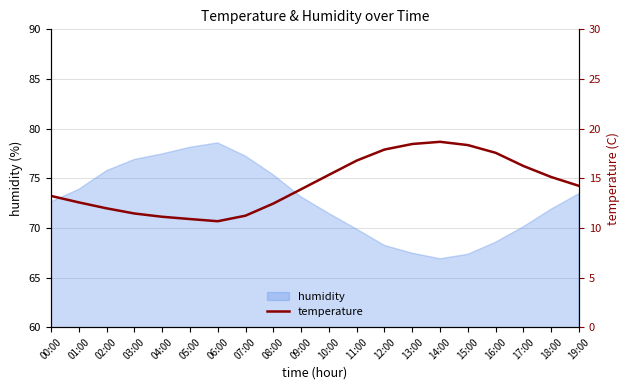

True or false: humidity has a value of 69.9 at 11:00.

True